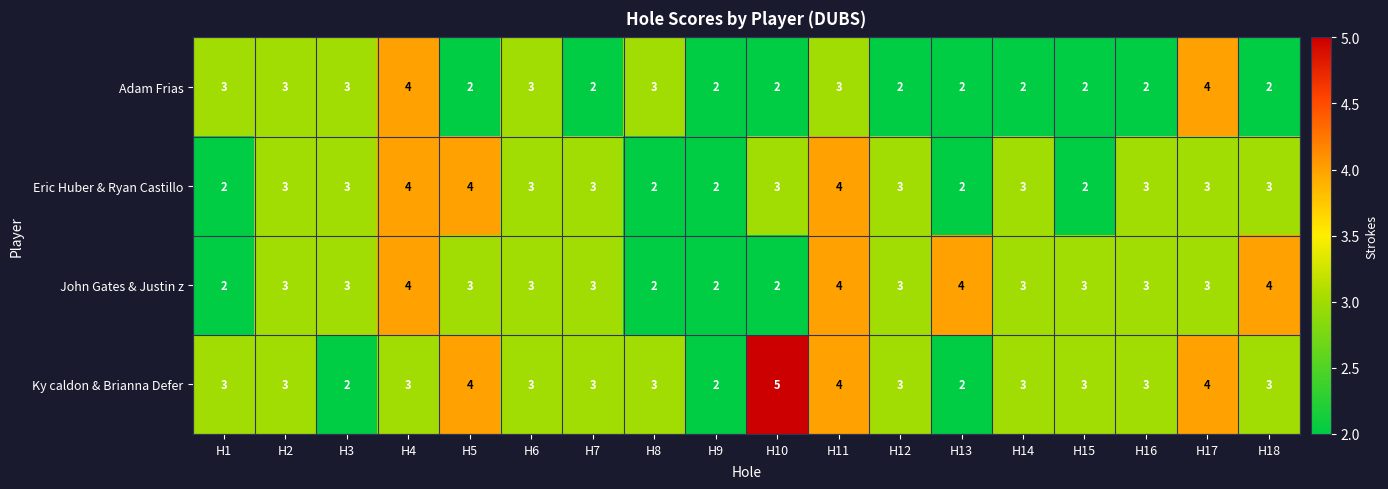

What is the average value of the John Gates & Justin z series?

3